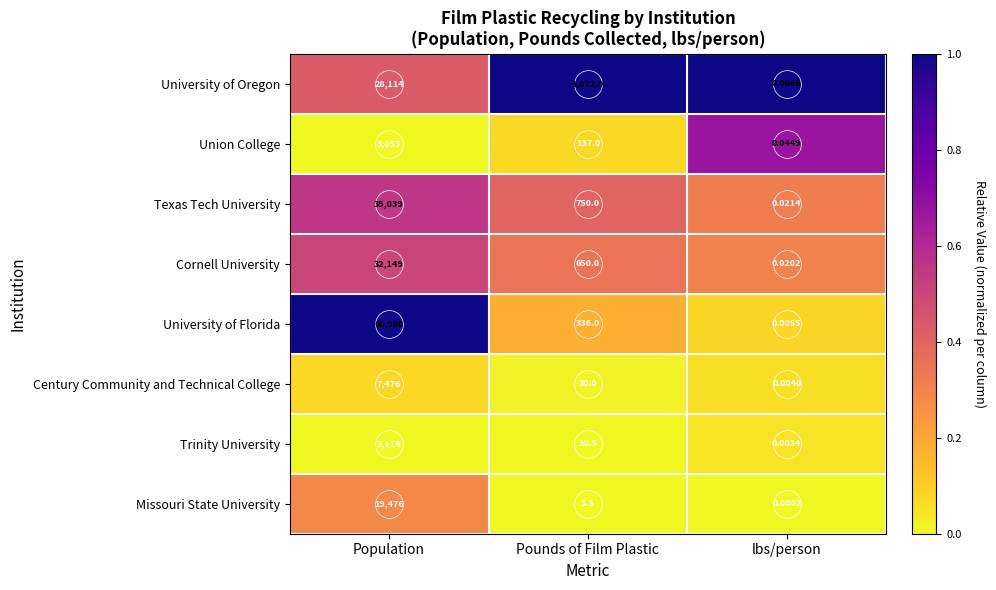

At which label does Trinity University first exceed 10?

Population